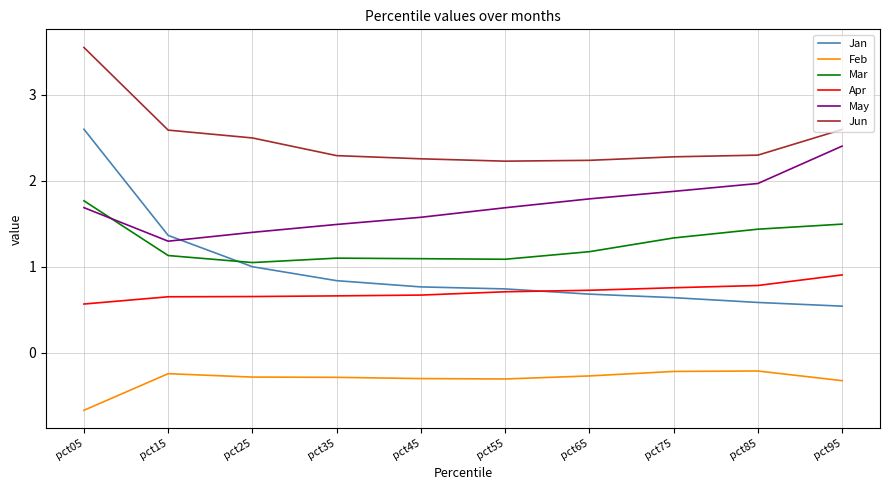

What value does the Feb series have at pct45?

-0.3